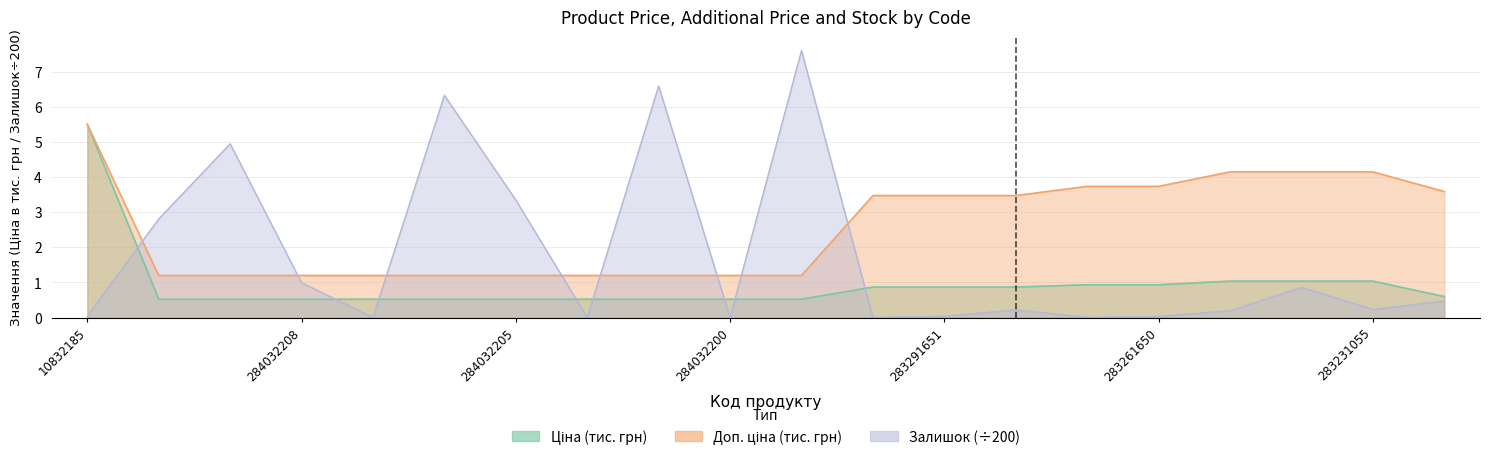

The value of Ціна at 10832185 is 5.5. True or false?

True